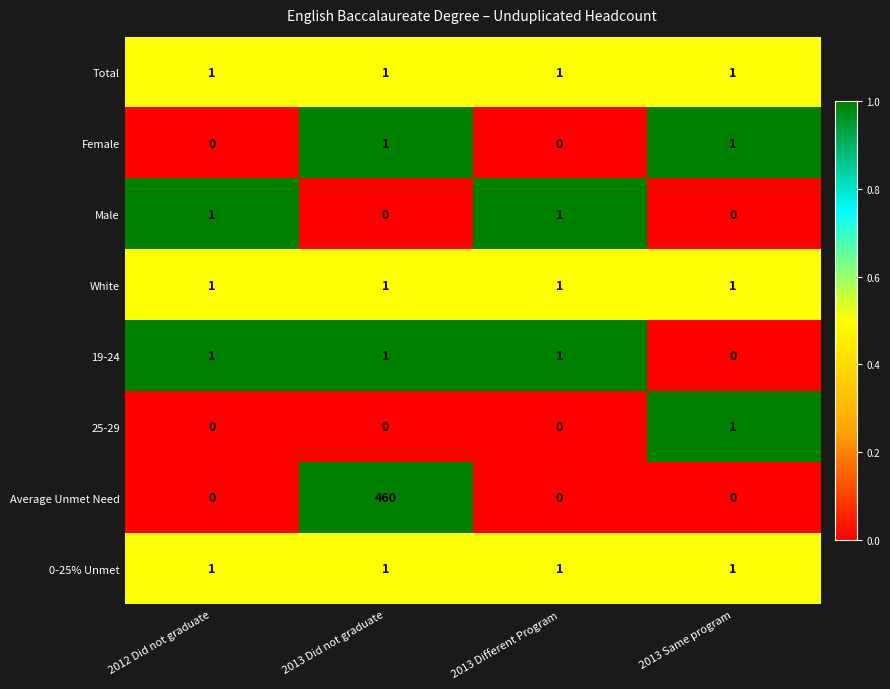

Count the Female values in the range 0 to 1.

4